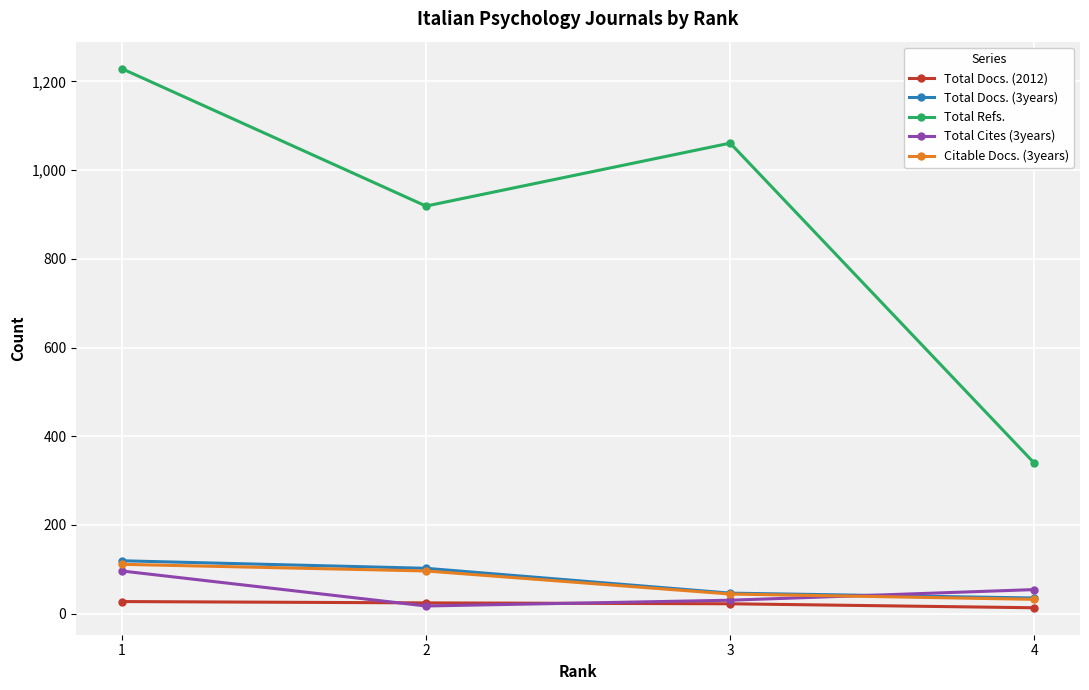

Which series changed the most between 1 and 2?

Total Refs.